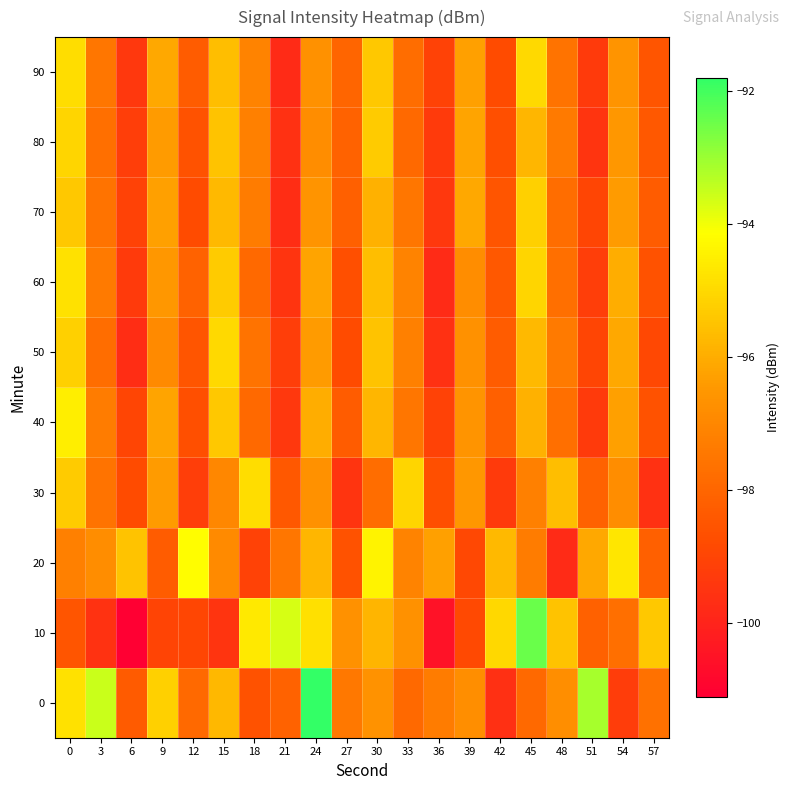

What is the smallest value displayed?

-101.1